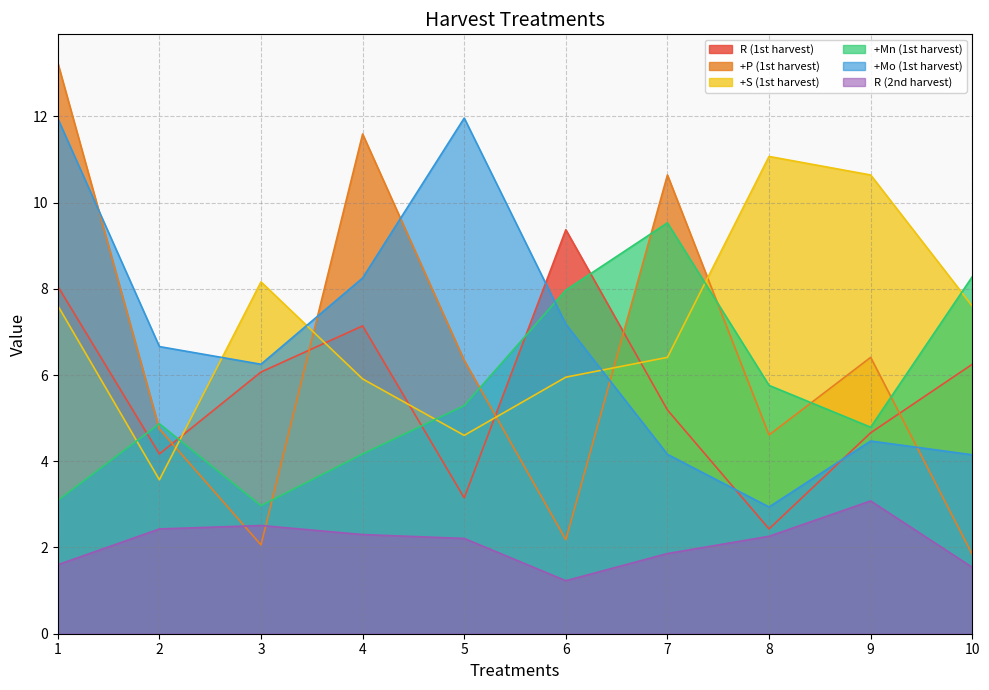

Which series ends up on top after the final intersection of +Mn (1st harvest) and +S (1st harvest)?

+Mn (1st harvest)